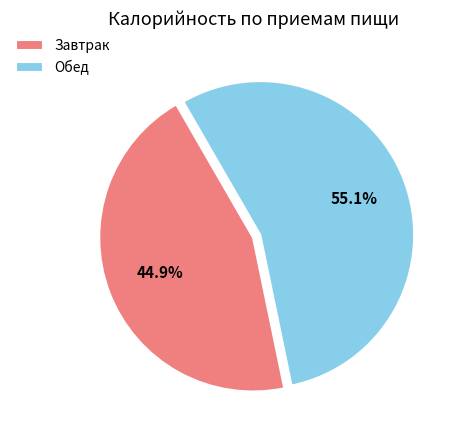

How many slices are in this pie chart?

2